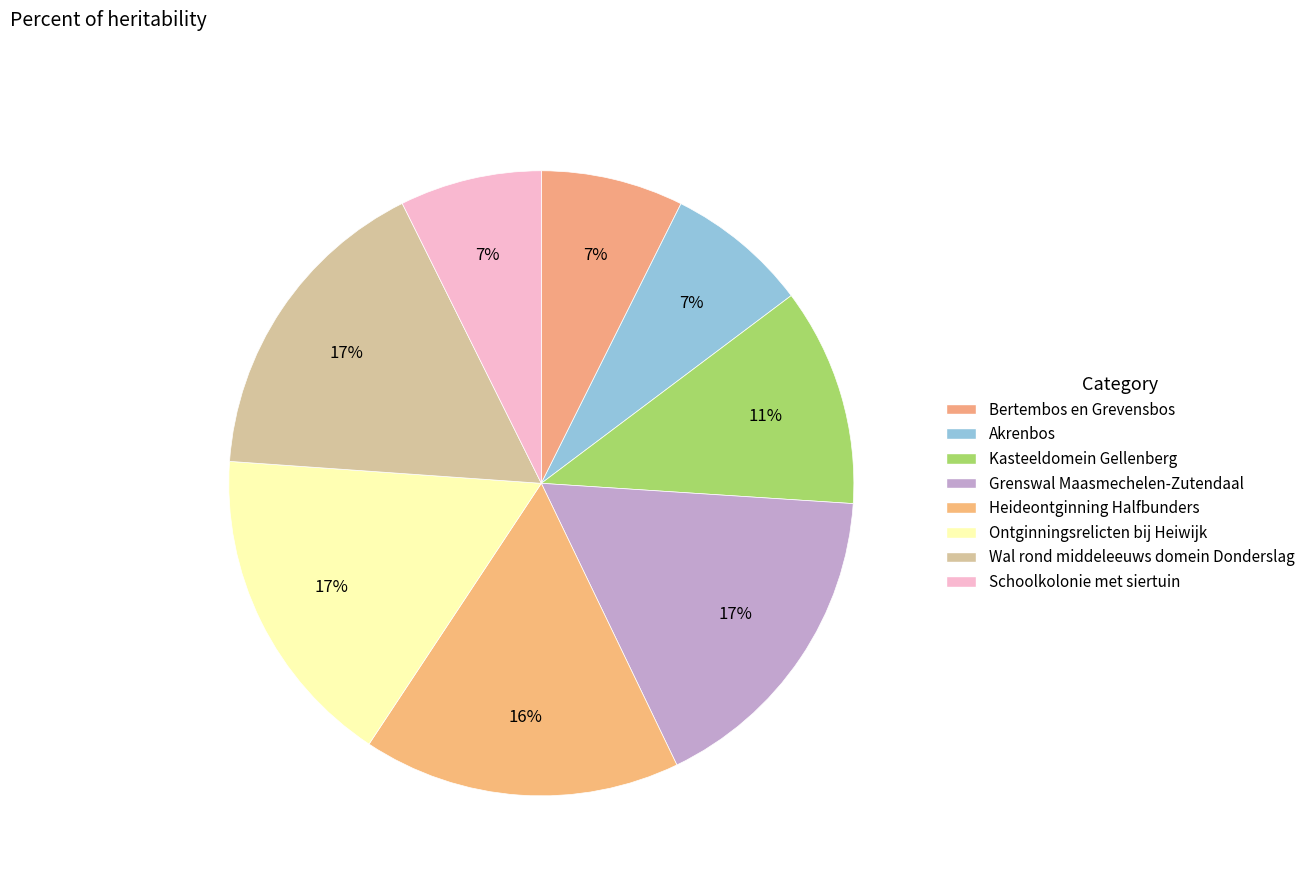

Is it true that Kasteeldomein Gellenberg is 1% of the pie?

False